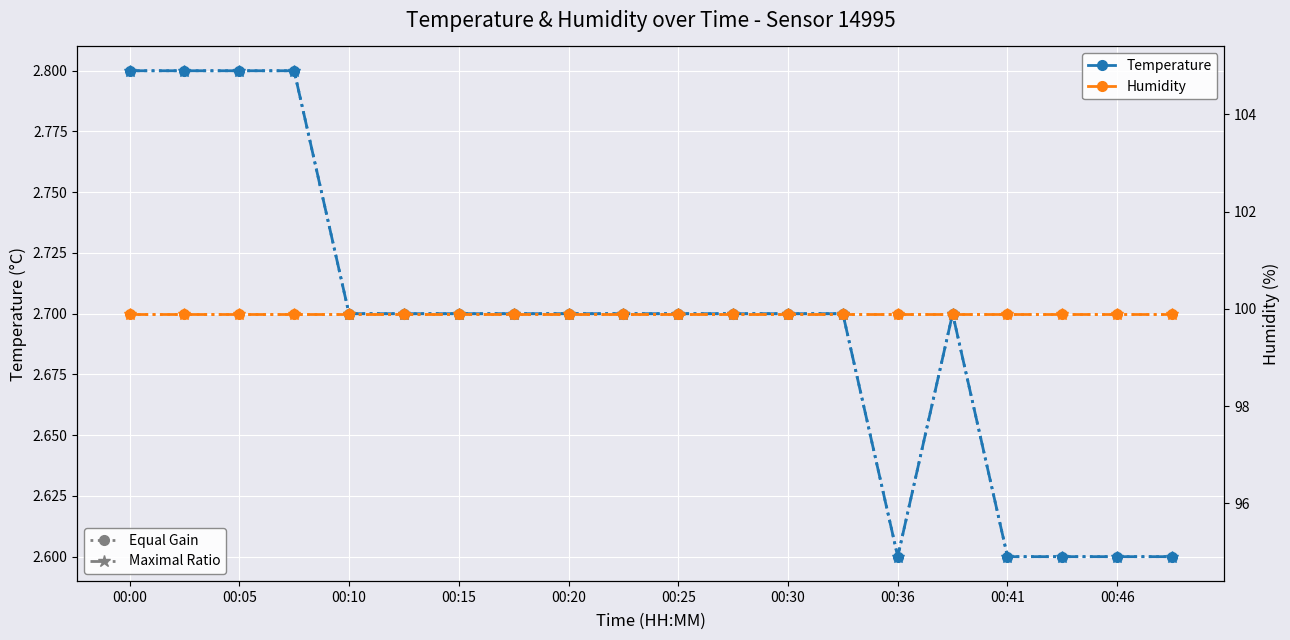

How many categories are shown in the chart?

20